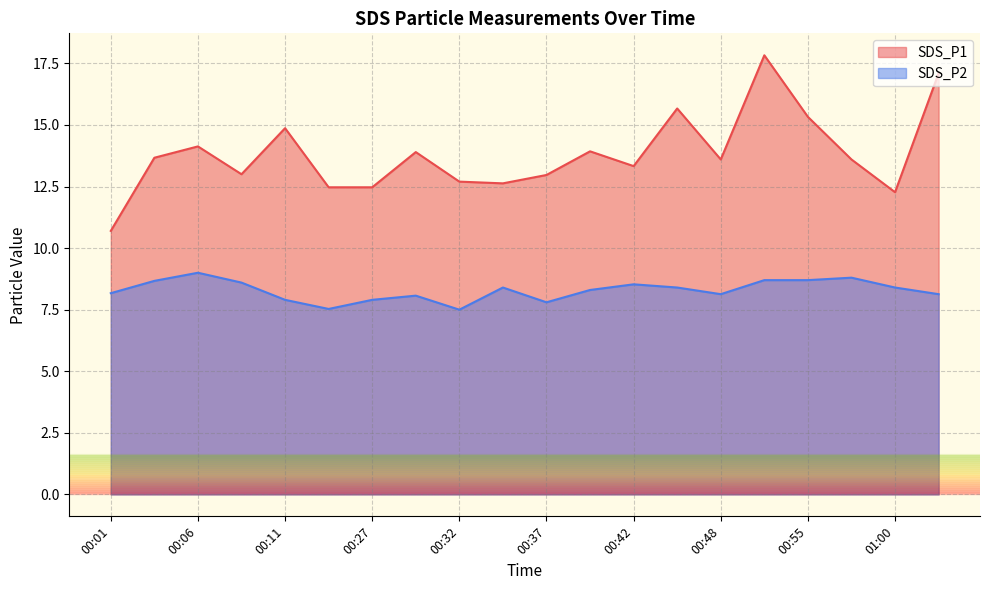

True or false: SDS_P2 and SDS_P1 cross at least once.

False